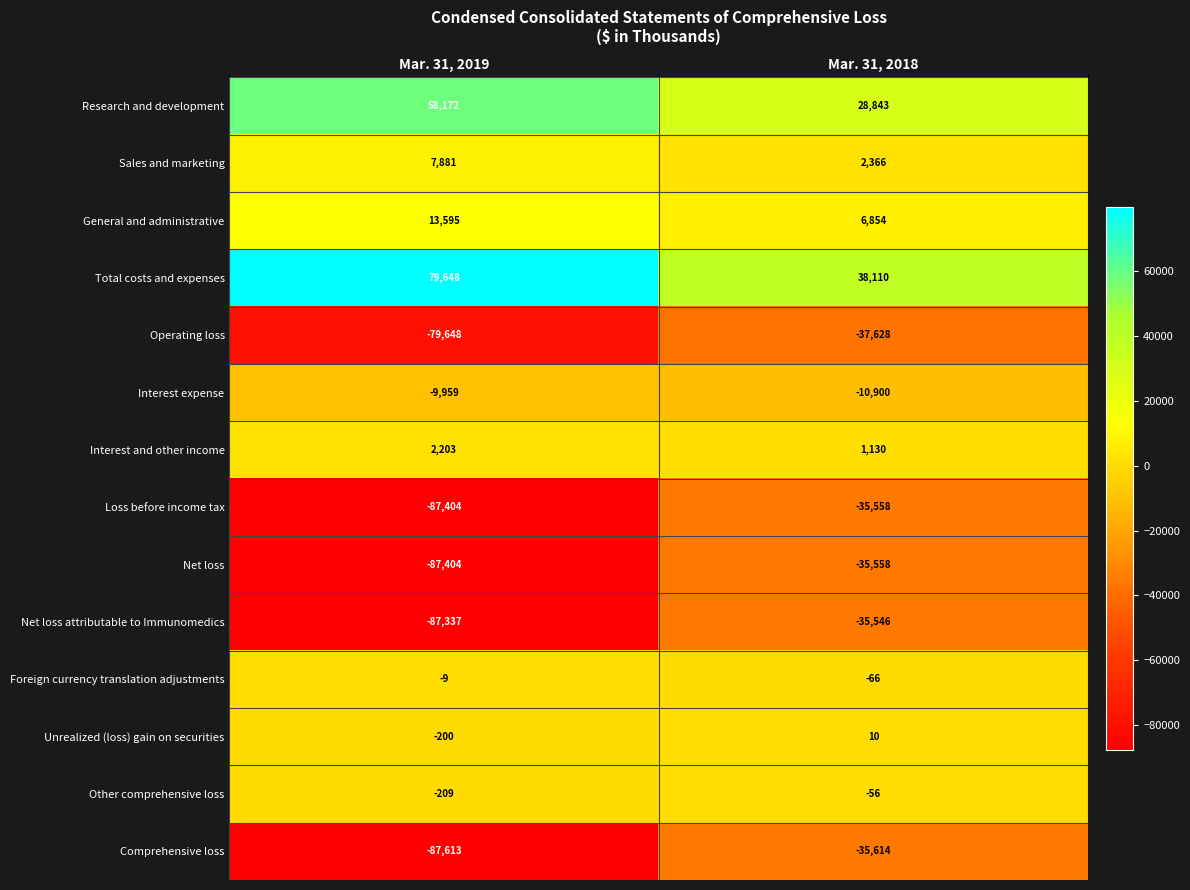

Between Mar. 31, 2019 and Mar. 31, 2018, which series saw the biggest shift?

Comprehensive loss